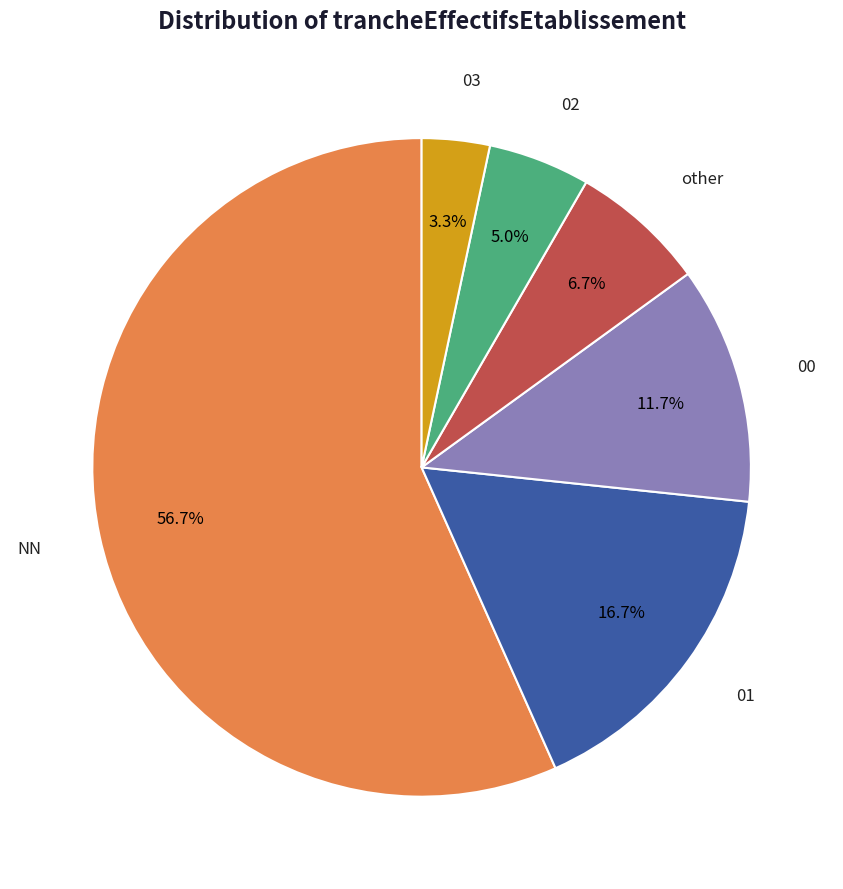

Does any single category account for the majority?

Yes